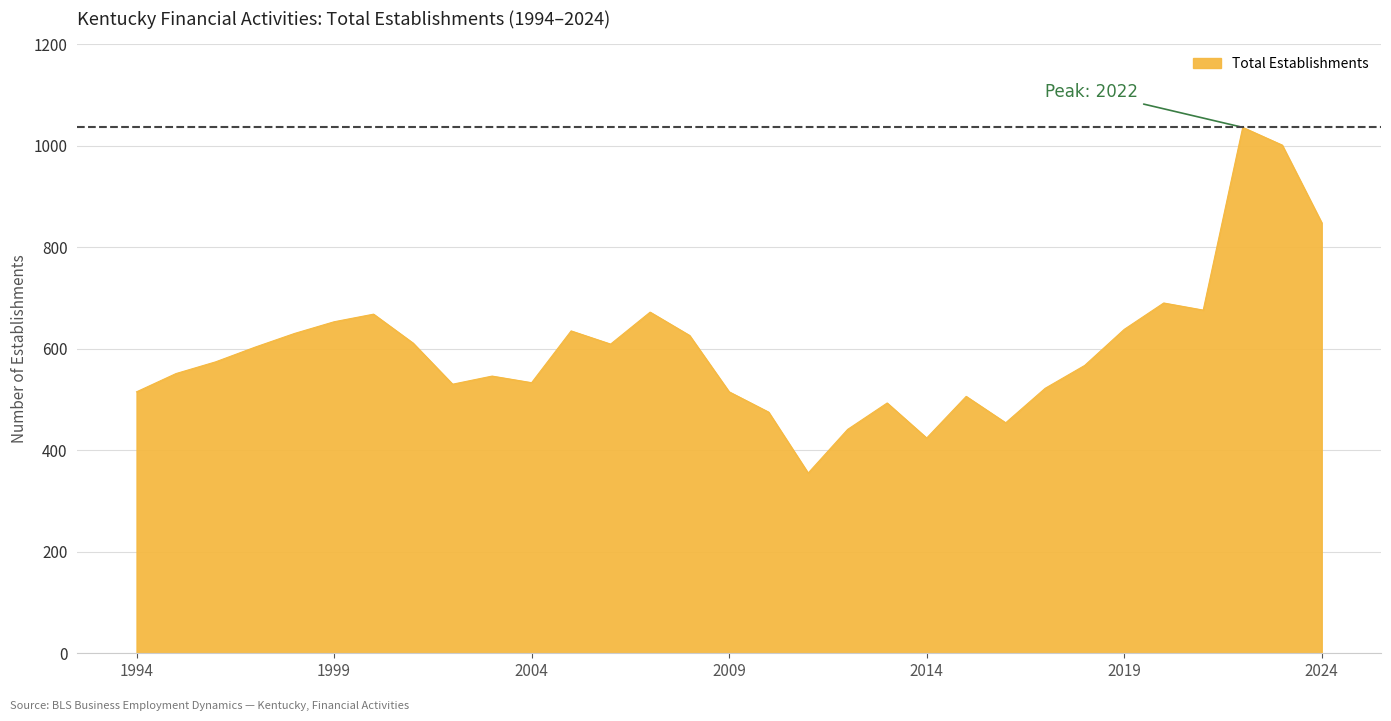

What is the maximum value shown in the chart?

1036